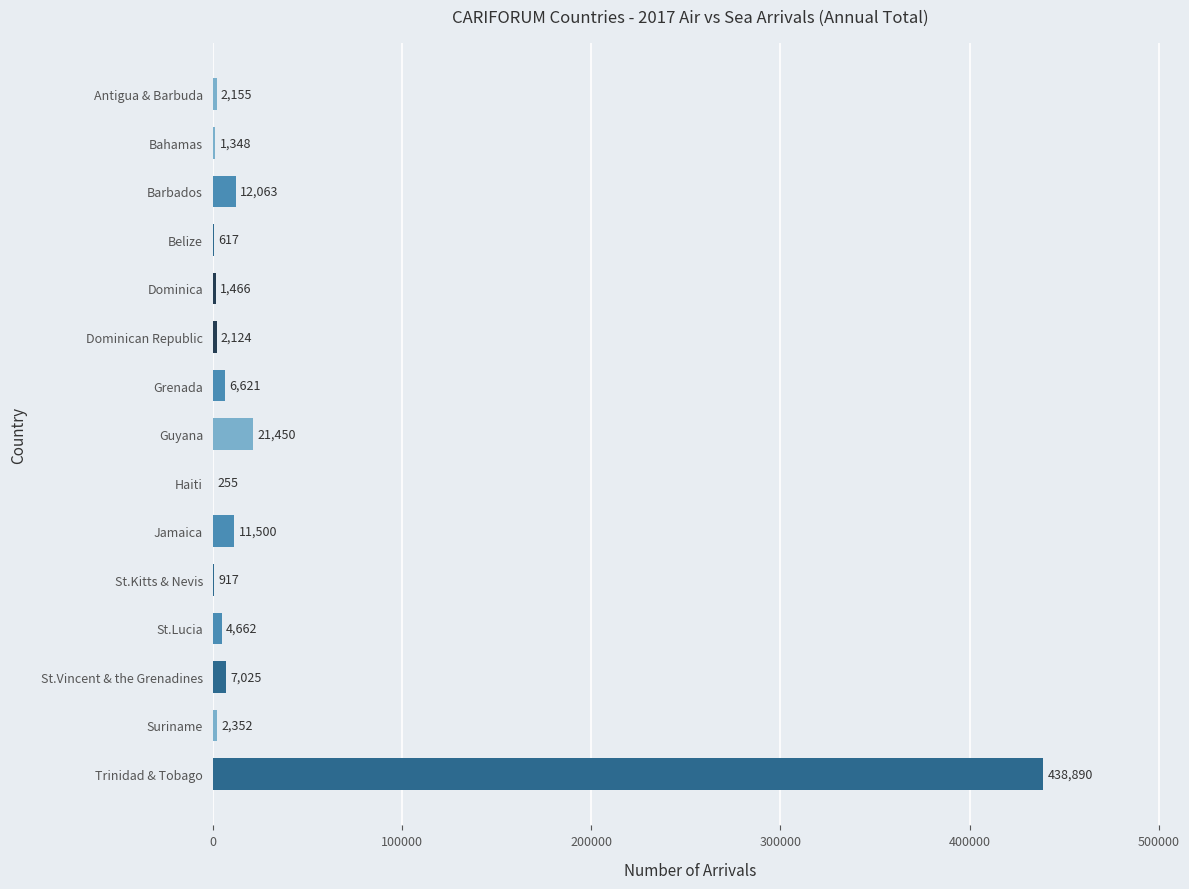

Reading top to bottom, list all the values displayed in this chart.

Antigua & Barbuda=2155	Bahamas=1348	Barbados=12063	Belize=617	Dominica=1466	Dominican Republic=2124	Grenada=6621	Guyana=21450	Haiti=255	Jamaica=11500	St.Kitts & Nevis=917	St.Lucia=4662	St.Vincent & the Grenadines=7025	Suriname=2352	Trinidad & Tobago=438890